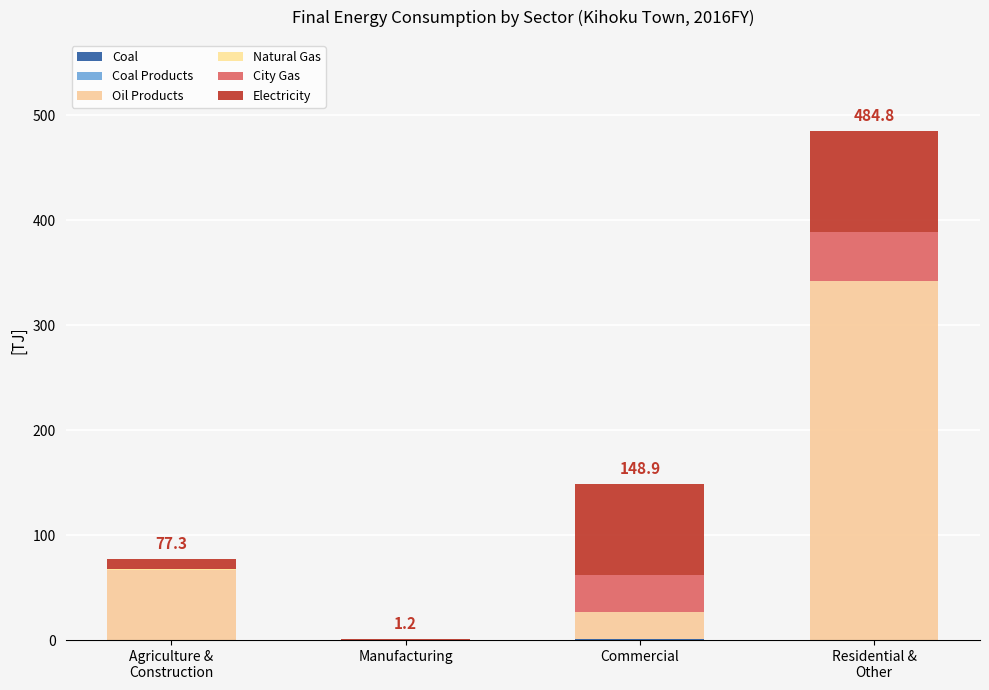

Are the bars grouped side by side (vs. stacked)?

No